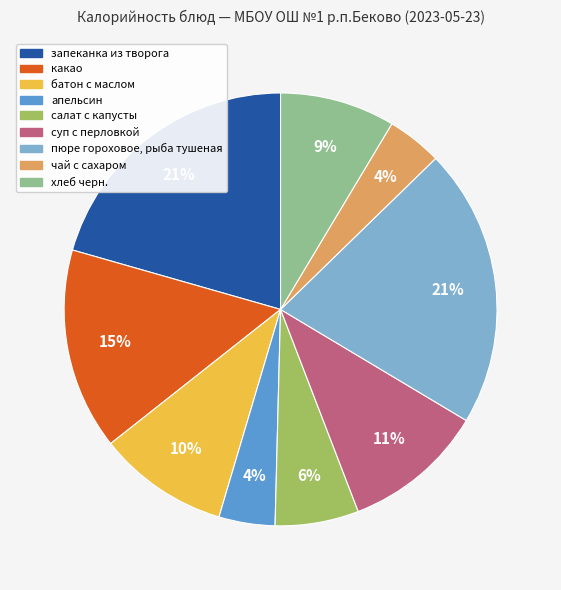

The хлеб черн. slice represents 9% of the pie. True or false?

True